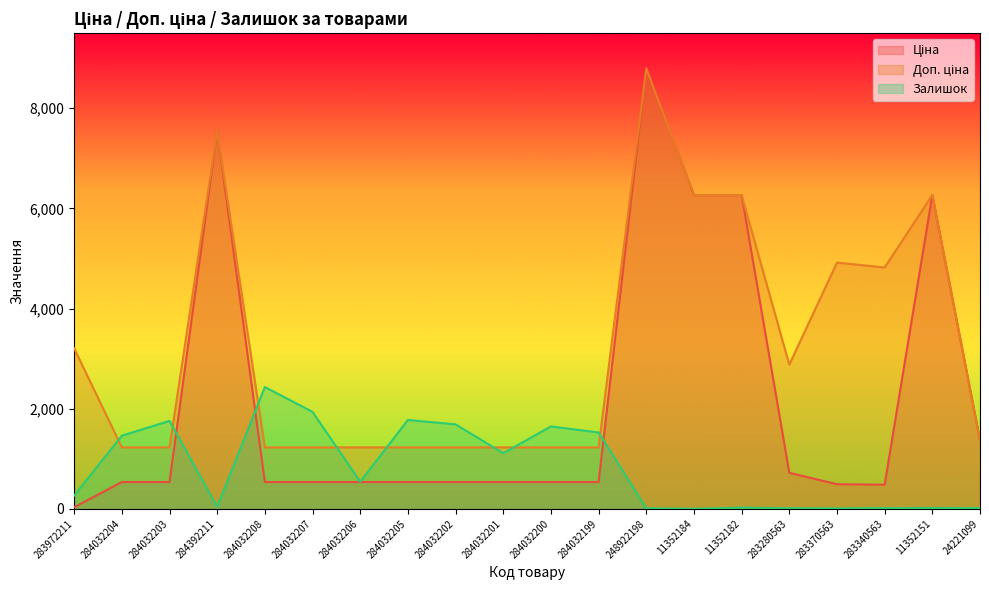

Rank the series at 284032206 from lowest to highest value.

Ціна, Залишок, Доп. ціна